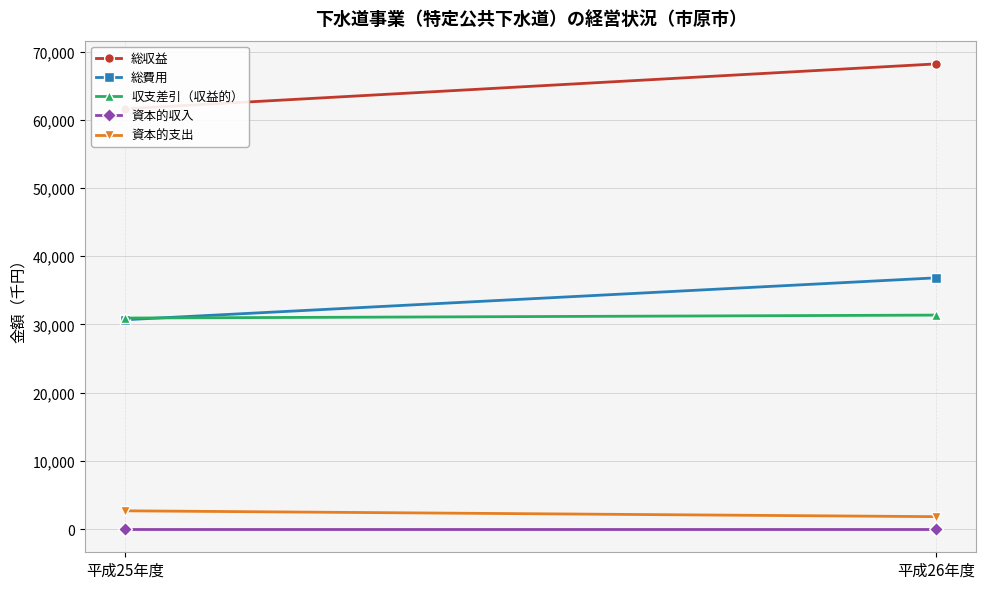

Which series has the largest total across all categories?

総収益